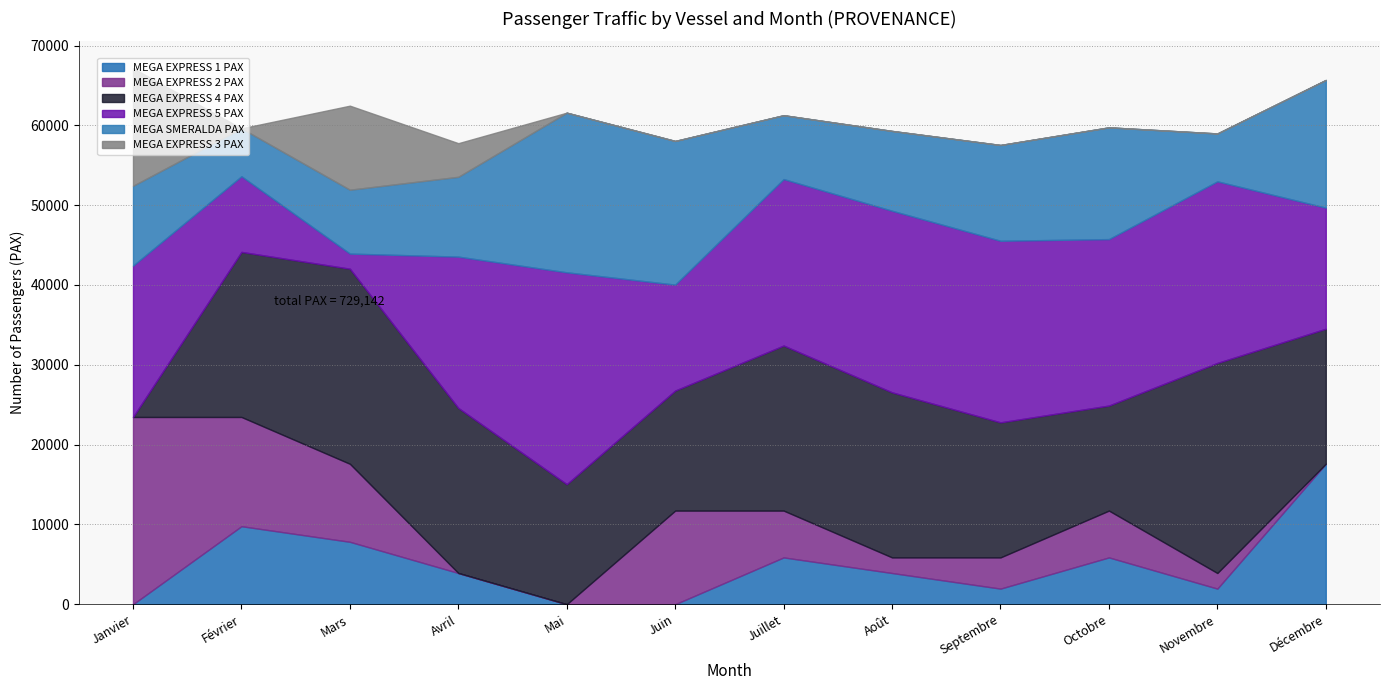

Rank the categories by MEGA EXPRESS 5 PAX value from lowest to highest.

Mars, Février, Juin, Décembre, Janvier, Avril, Juillet, Octobre, Août, Septembre, Novembre, Mai